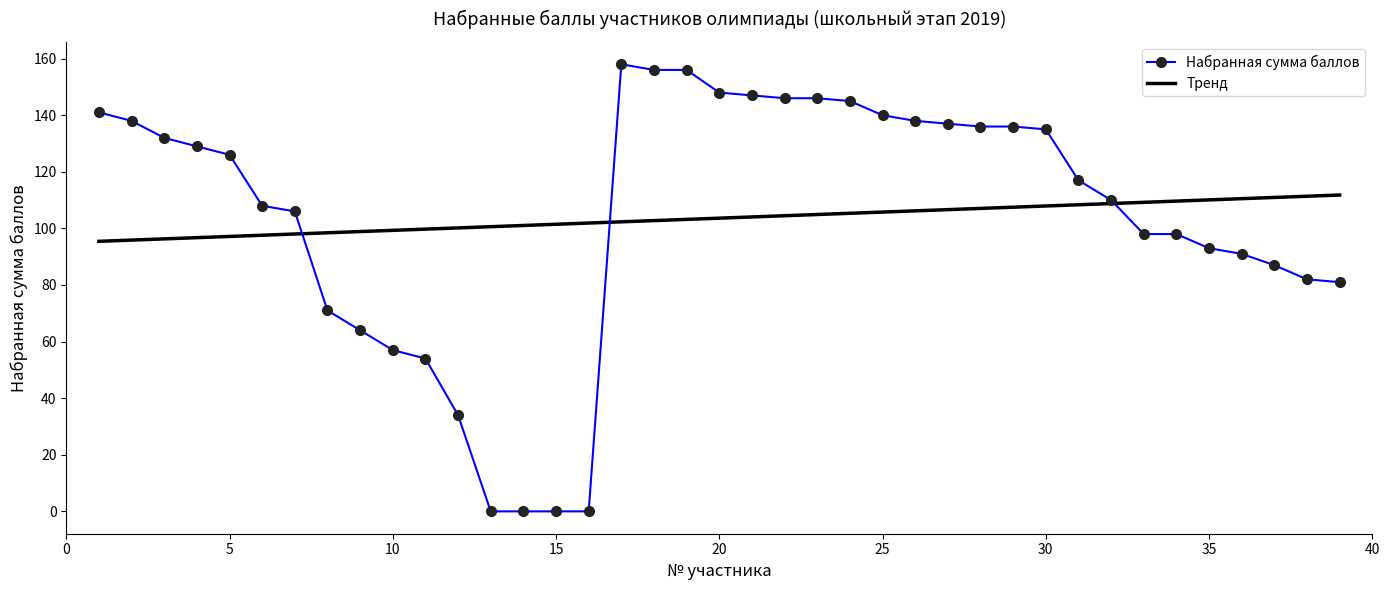

Which series has the widest spread of values?

Набранная сумма баллов